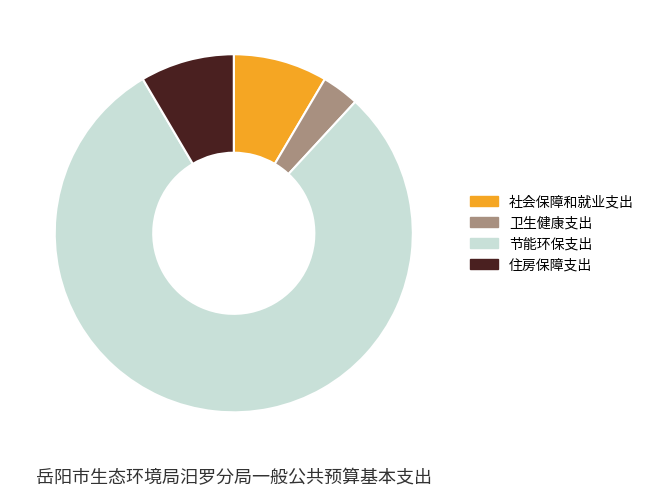

Is it true that 卫生健康支出 is 3% of the pie?

True